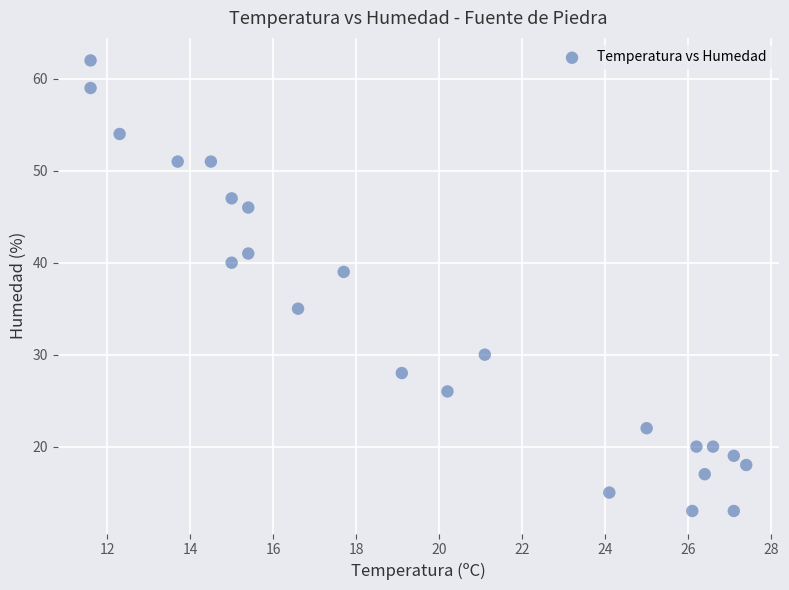

What is the range of Y values (max minus min)?

49